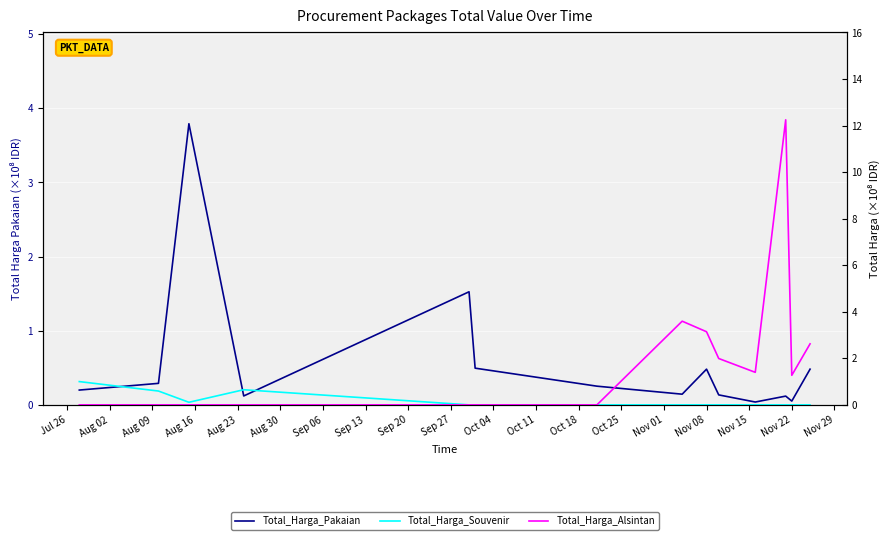

Is it true that Total_Harga_Pakaian equals 0.6 at Nov 08?

False